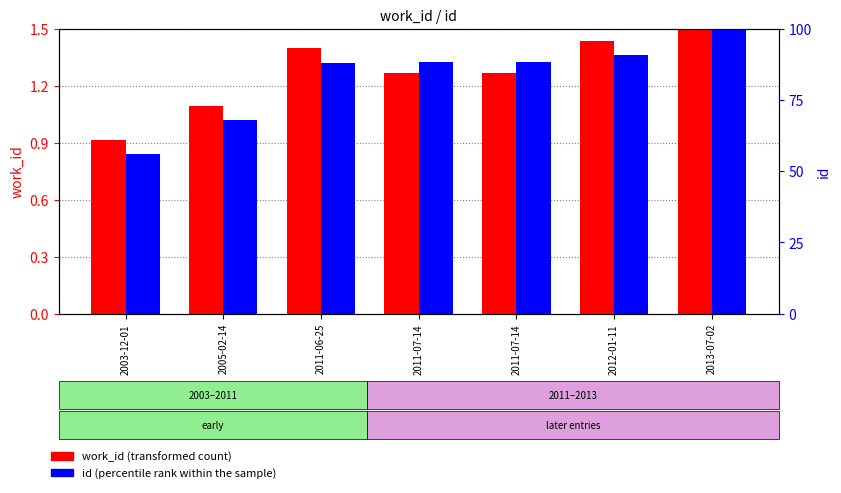

Rank the series by their maximum value, from lowest to highest.

work_id (normalized), id (normalized)